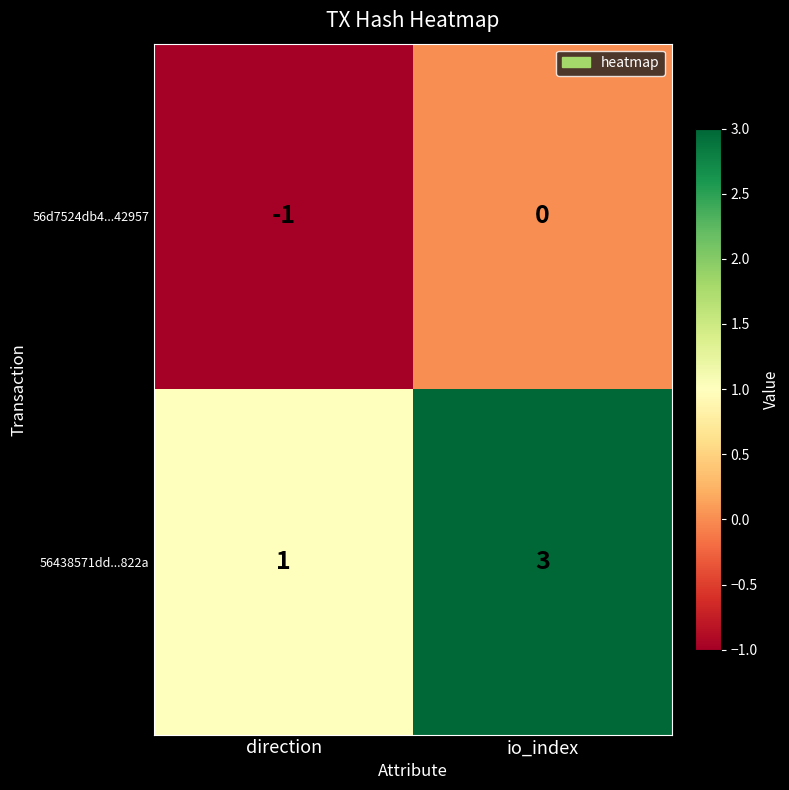

Reading right to left, what are all the values shown in this chart?

56d7524db4...42957: io_index=0	direction=-1
56438571dd...822a: io_index=3	direction=1